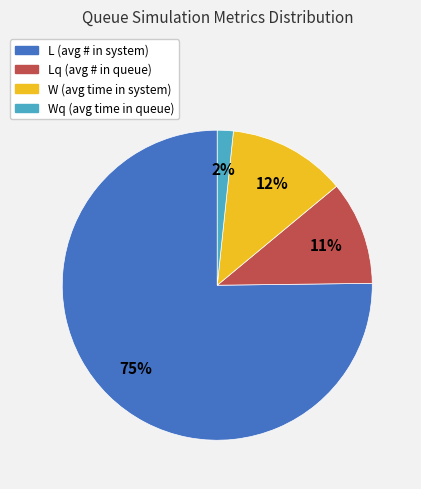

Is there any slice that represents more than half of the pie?

Yes